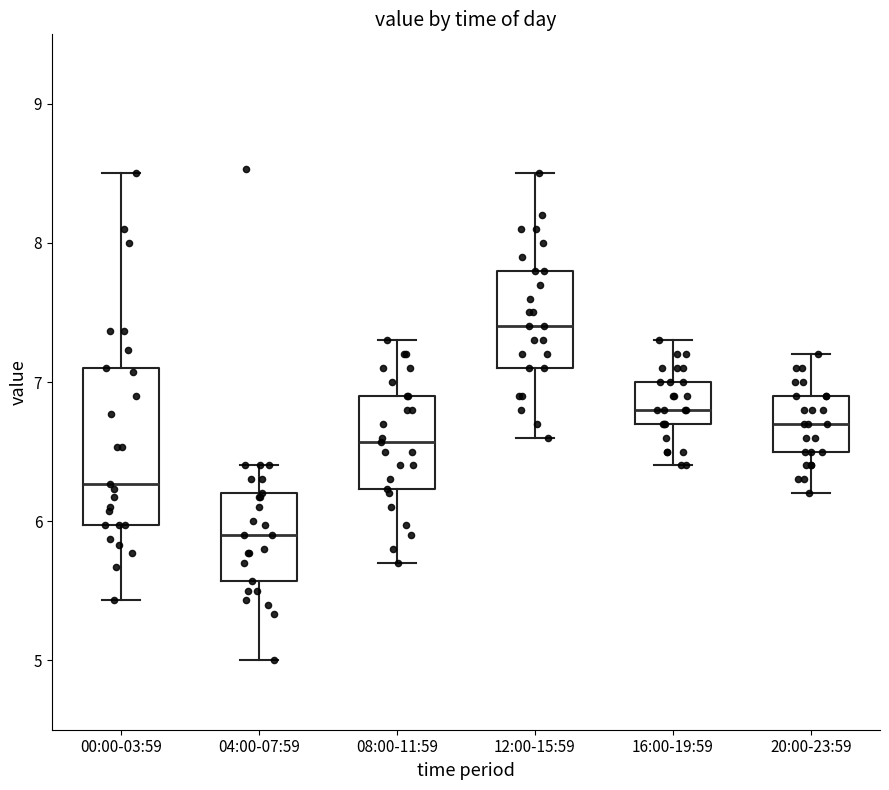

Where is the lower edge of the box for 16:00-19:59 on the y-axis? The values are not printed on the chart, so give them approximately, as read against the axis.

6.7